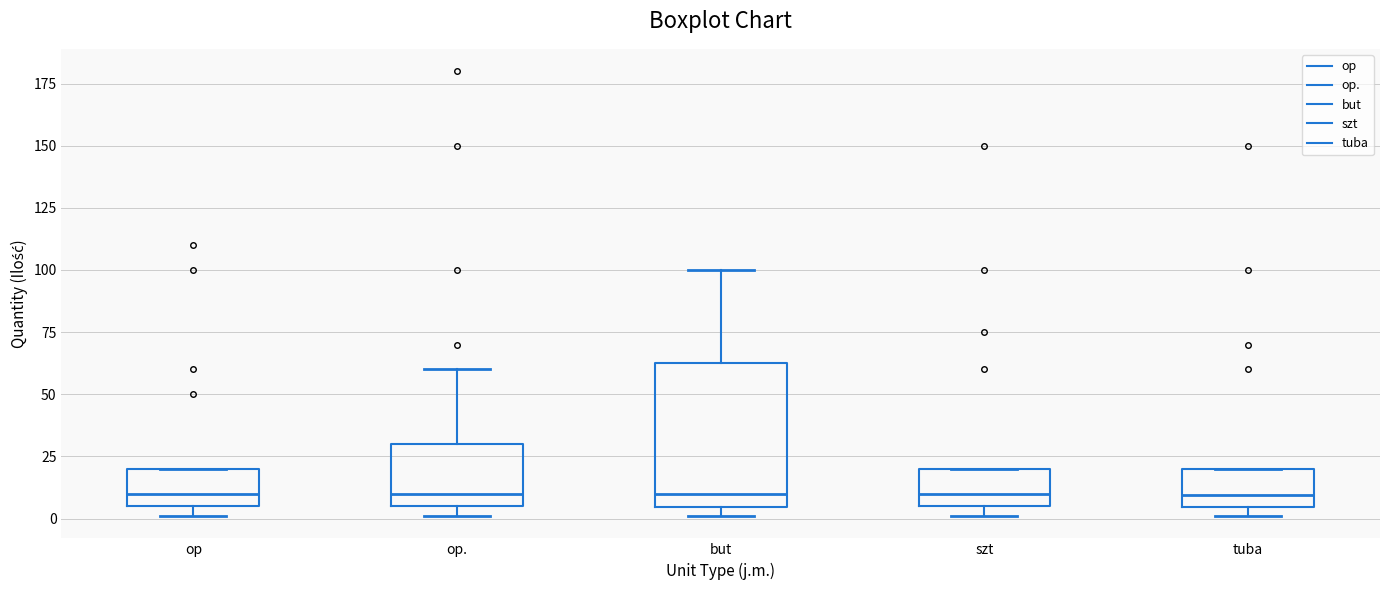

Reading left to right, read every box against the y-axis: the position of its median line, the range the box covers, and the ends of its whiskers. The values are not printed on the chart, so give them approximately, as read against the axis.

op: median 10, box 5 to 20, whiskers 0 to 20
op.: median 10, box 5 to 30, whiskers 0 to 60
but: median 10, box 5 to 65, whiskers 0 to 100
szt: median 10, box 5 to 20, whiskers 0 to 20
tuba: median 10, box 5 to 20, whiskers 0 to 20